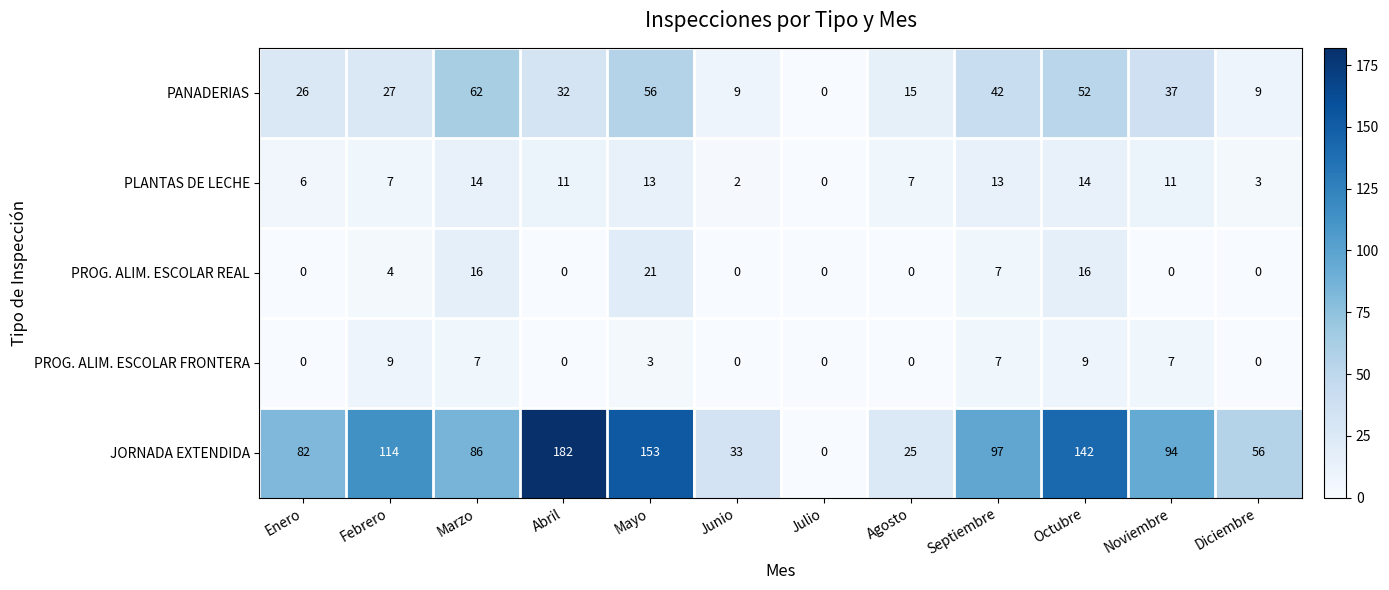

True or false: PANADERIAS has a value of 5 at Agosto.

False